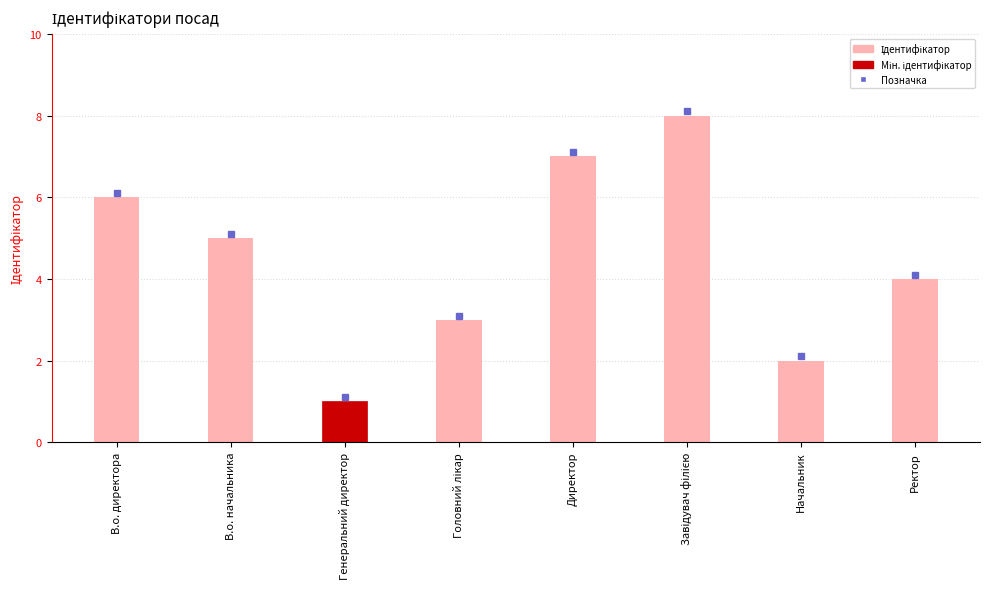

What is the change in value from В.о. директора to Генеральний директор?

-5